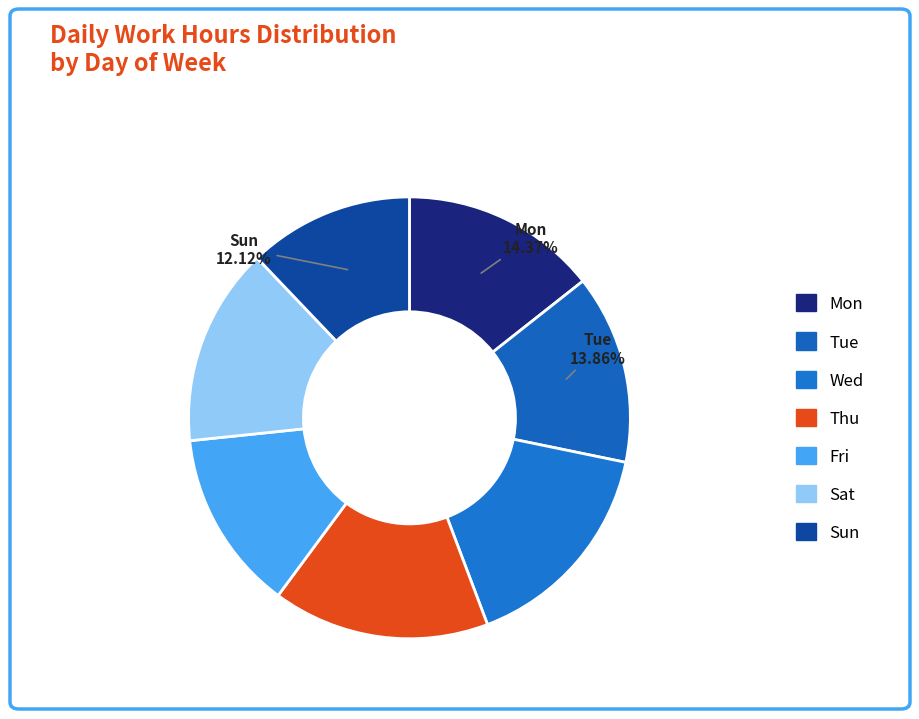

Between Sat and Fri, which is larger?

Sat